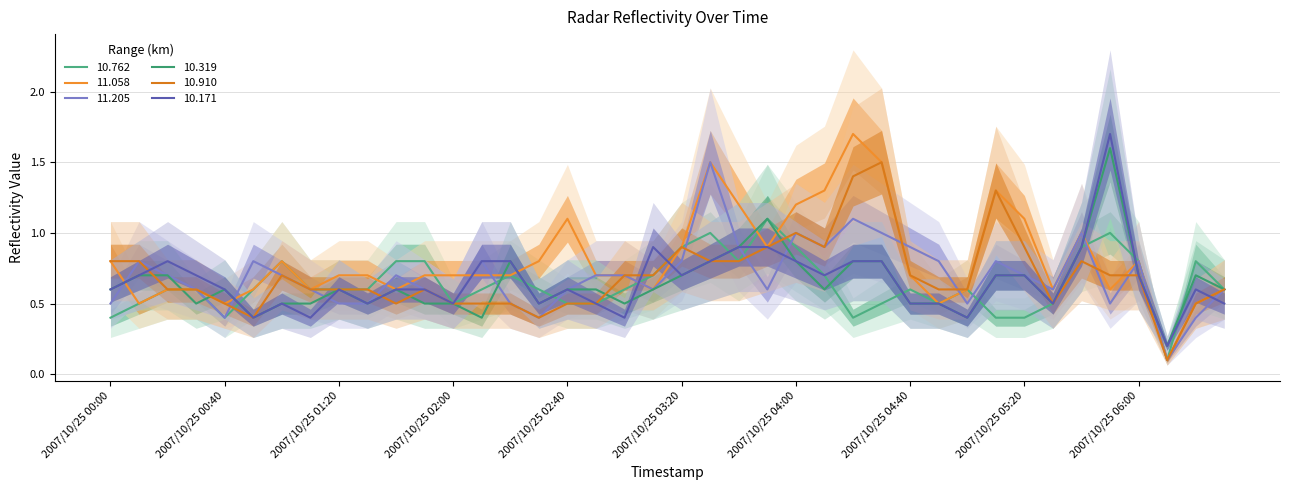

What is the sum of all 10.319 values?

25.7